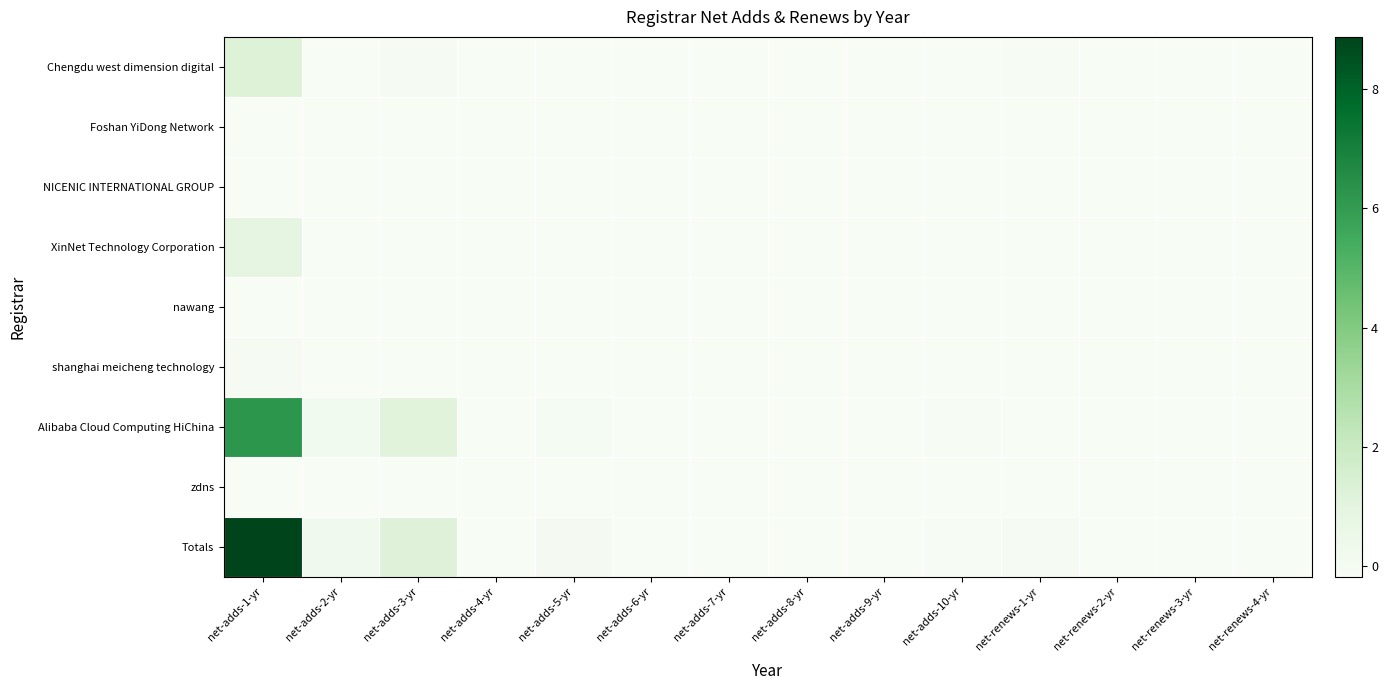

Which series changed the most between net-adds-10-yr and net-renews-4-yr?

Alibaba Cloud Computing HiChina